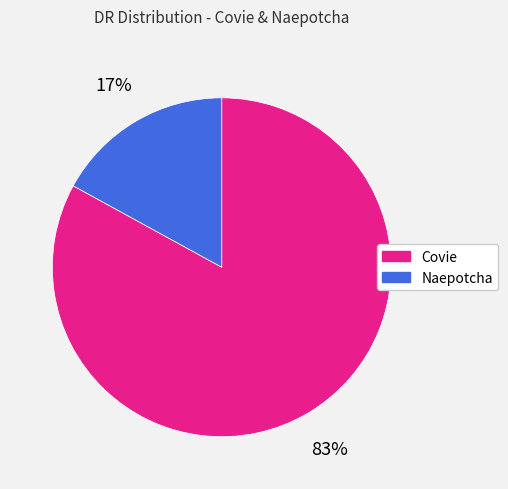

Which slice is the smallest?

Naepotcha